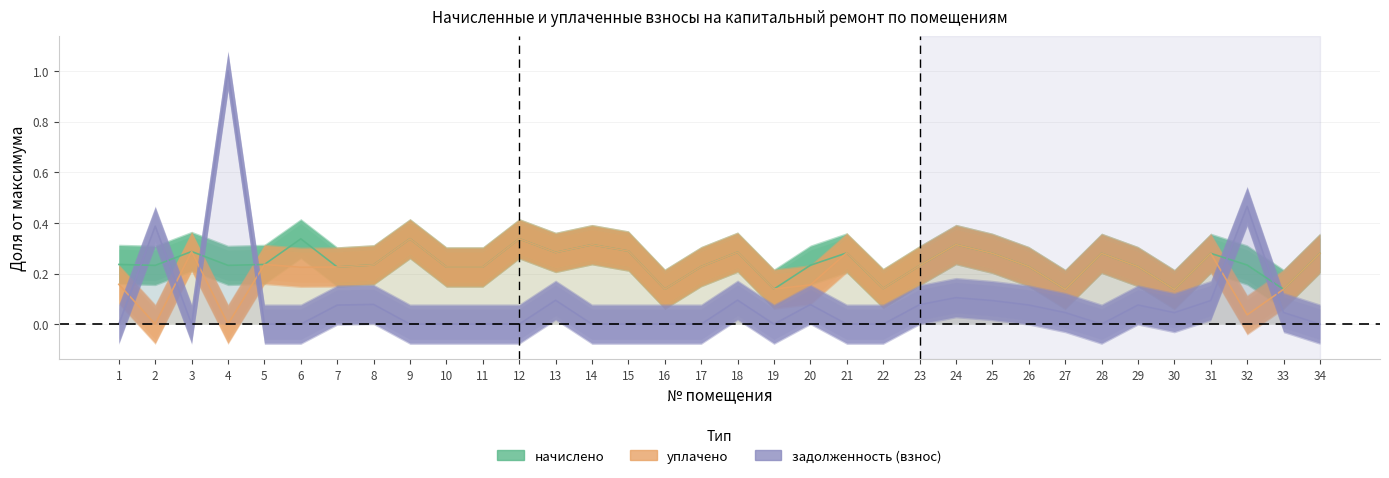

Between 14 and 32, which is larger?

14